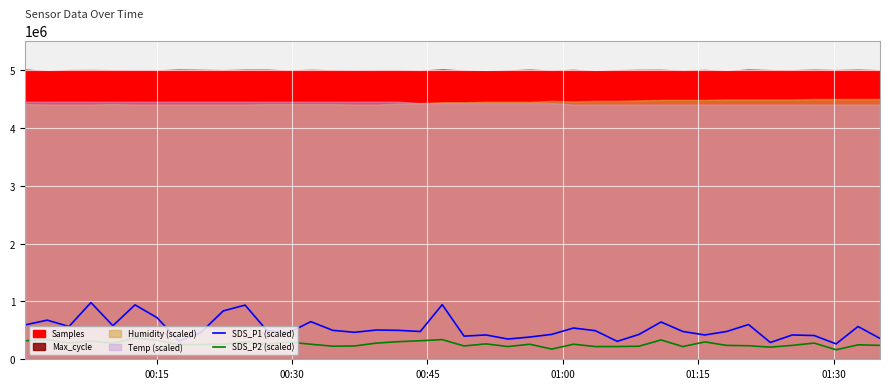

What is the highest value of the SDS_P1 (scaled) series?

980000.0